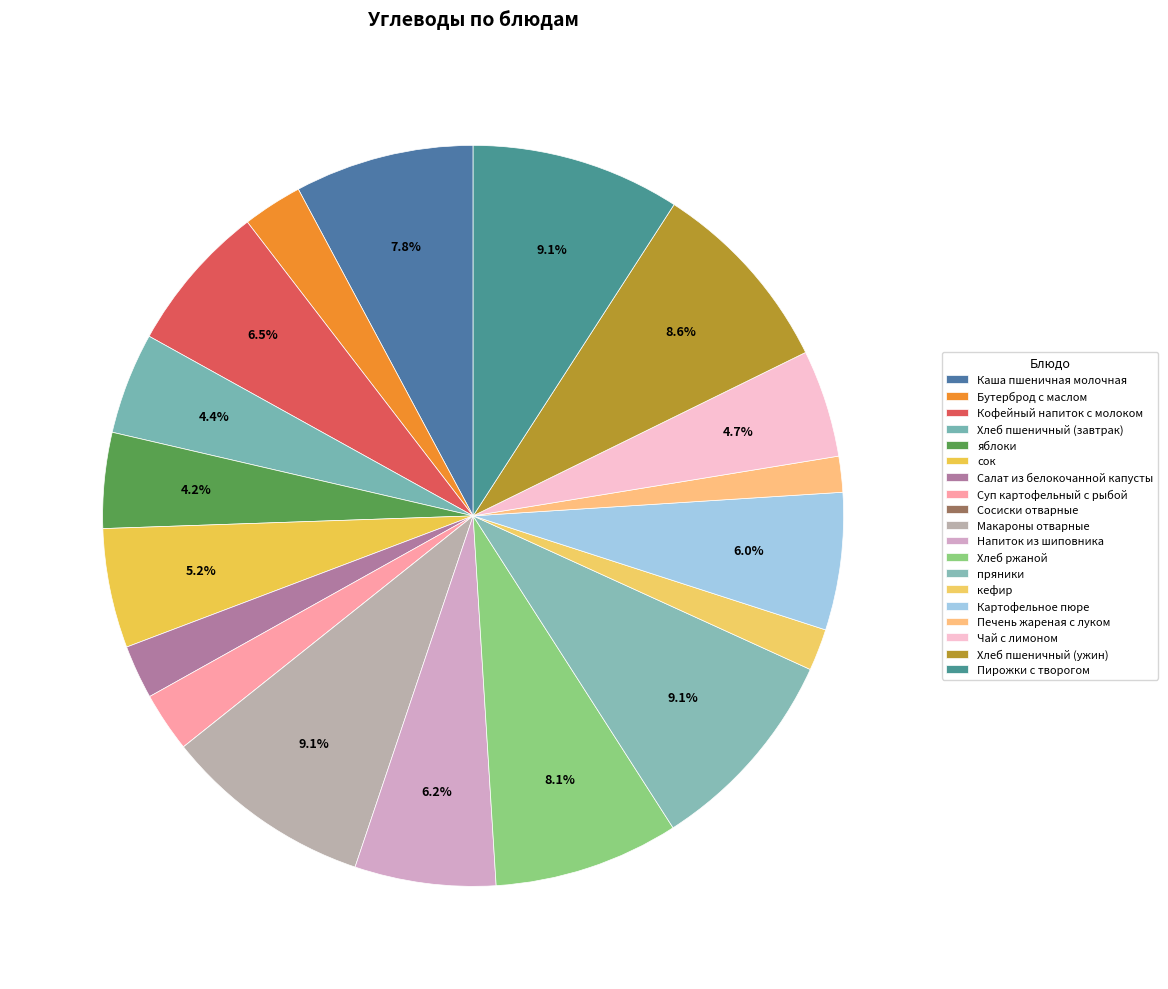

Which has a higher value, Напиток из шиповника or Картофельное пюре?

Напиток из шиповника